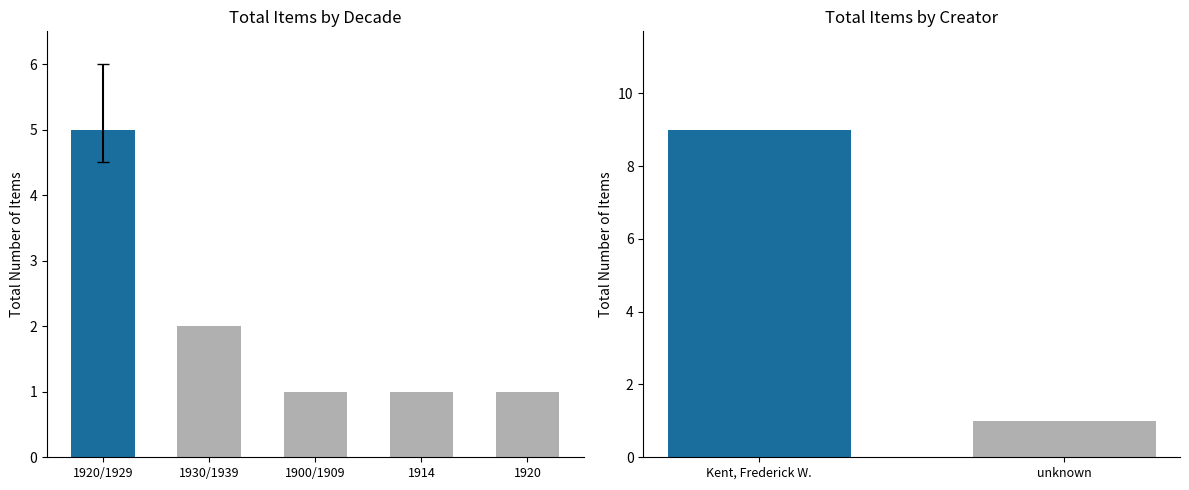

Between Kent, Frederick W. and unknown, which is larger?

Kent, Frederick W.